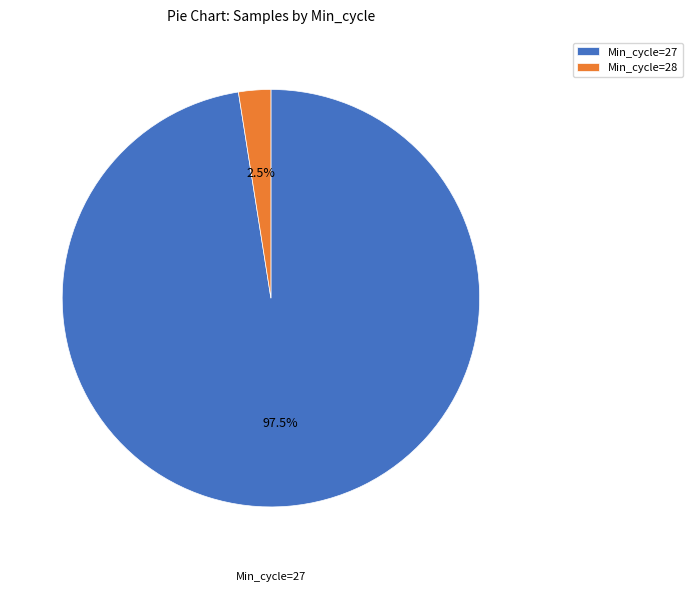

Do Min_cycle=27 and Min_cycle=28 together represent more than half of the pie?

Yes